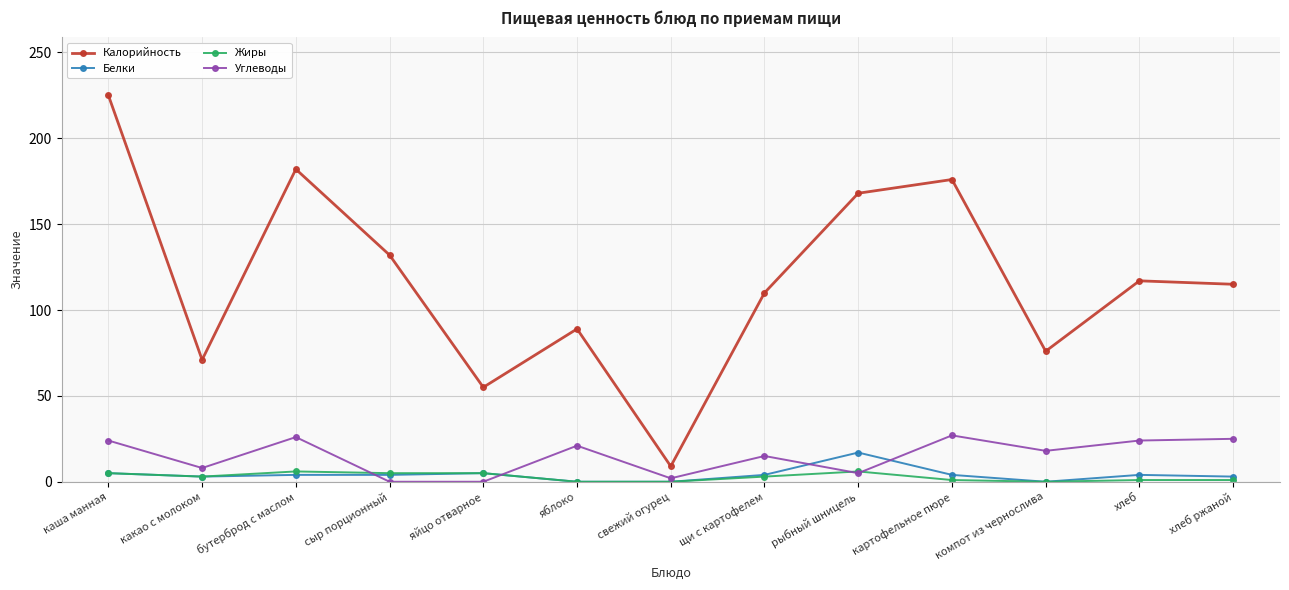

What is the highest value of the Калорийность series?

225